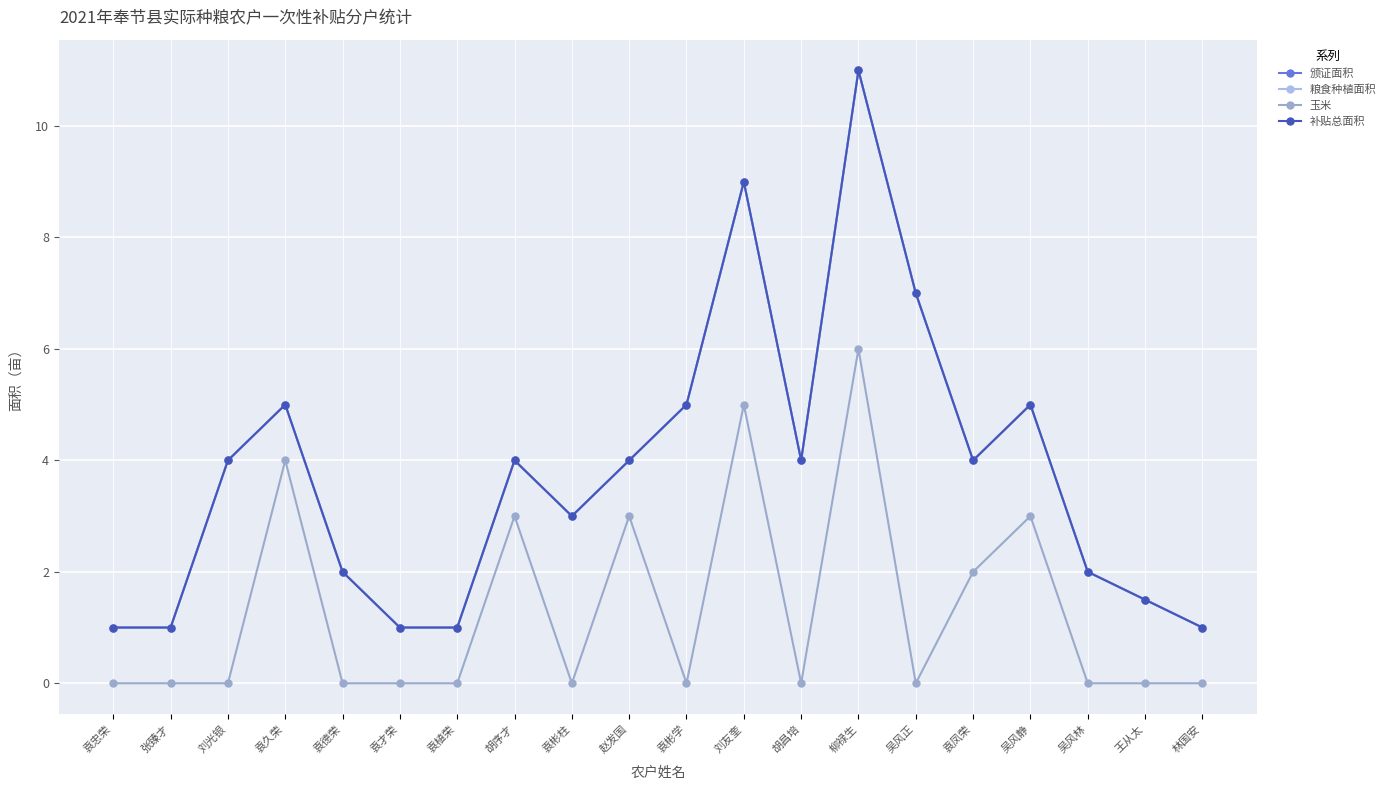

In 补贴总面积, how many points are higher than both neighbors (excluding endpoints)?

5